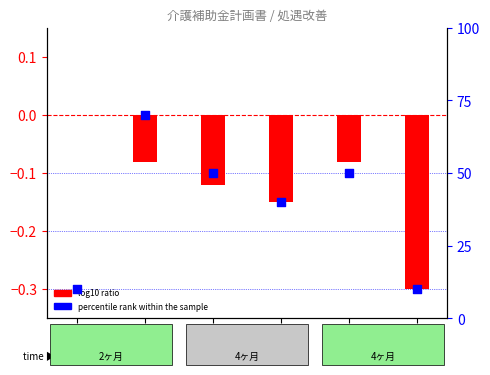

What are all the series names shown in the legend?

log10 ratio, percentile rank within the sample